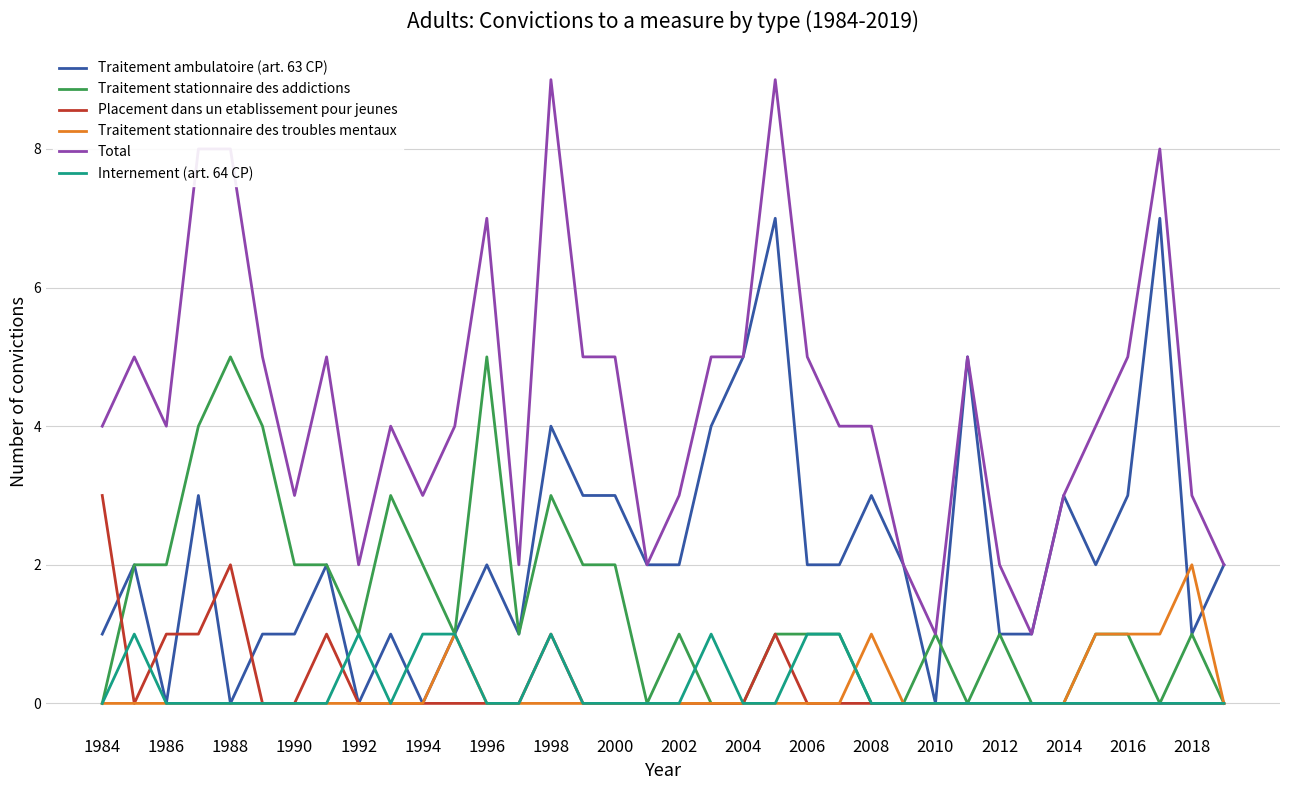

True or false: Total and Placement dans un etablissement pour jeunes cross at least once.

False